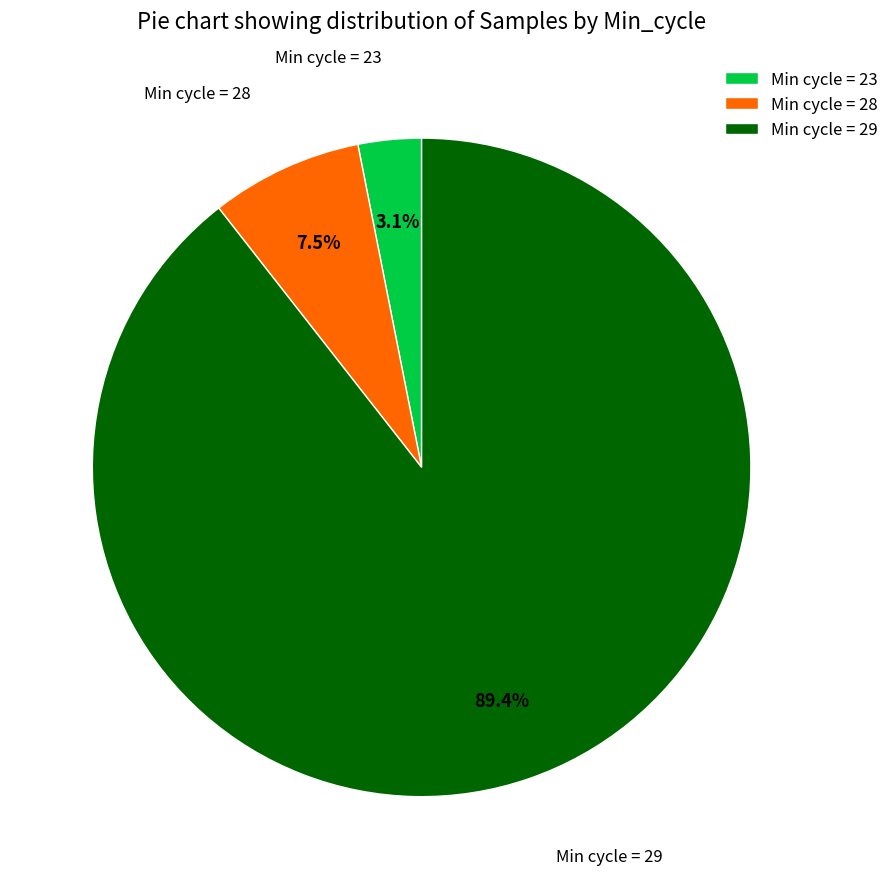

Does Min cycle = 23 account for over 50% of the chart?

No